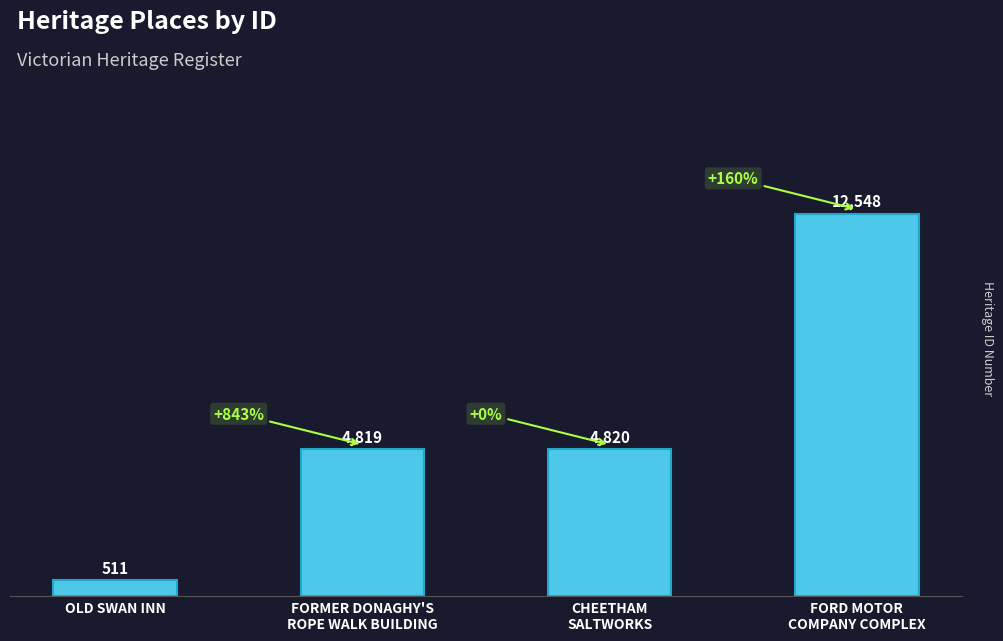

Read the value at FORD MOTOR
COMPANY COMPLEX.

12548